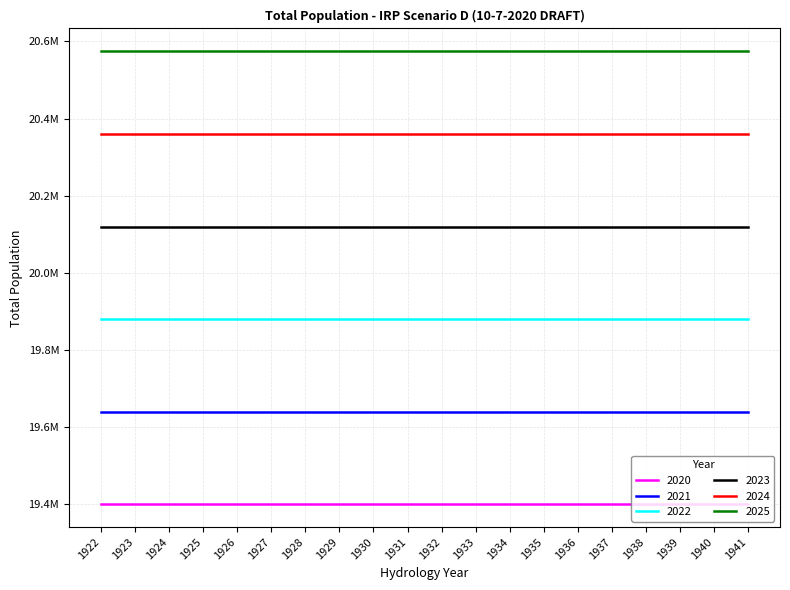

What are all the series names shown in the legend?

2020, 2021, 2022, 2023, 2024, 2025